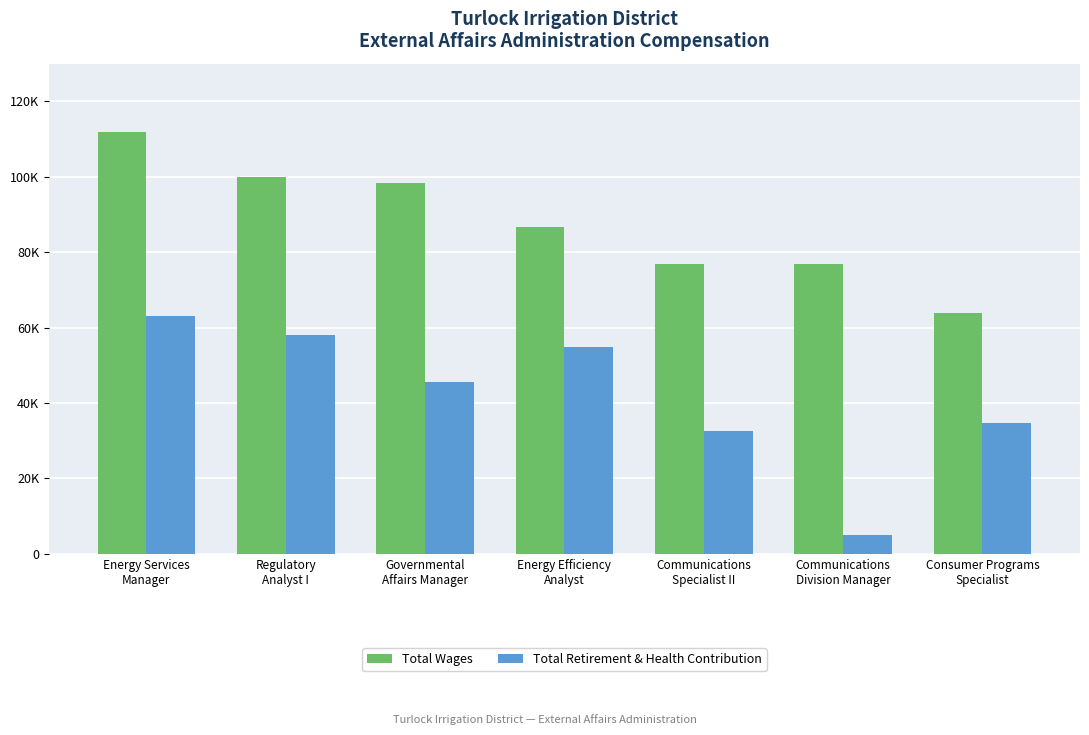

Are the bars grouped side by side (vs. stacked)?

Yes